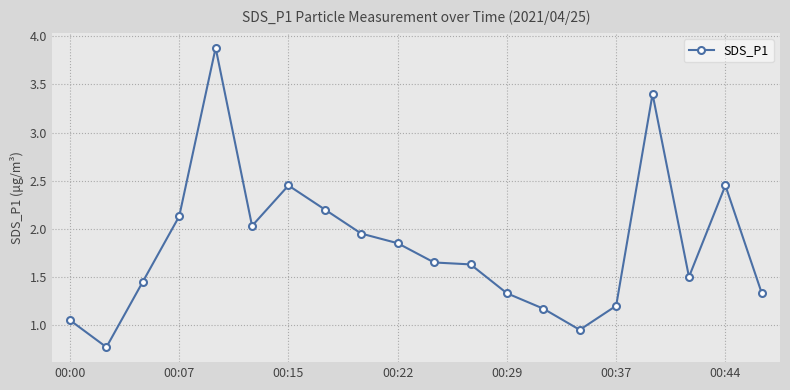

What is the greatest value displayed?

3.9